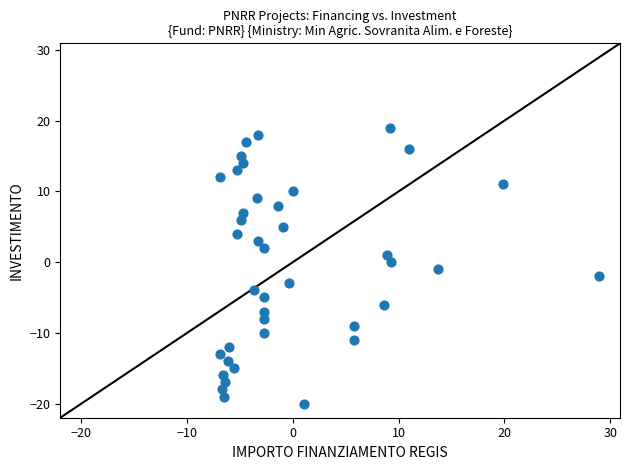

What is the range of Y values (max minus min)?

39